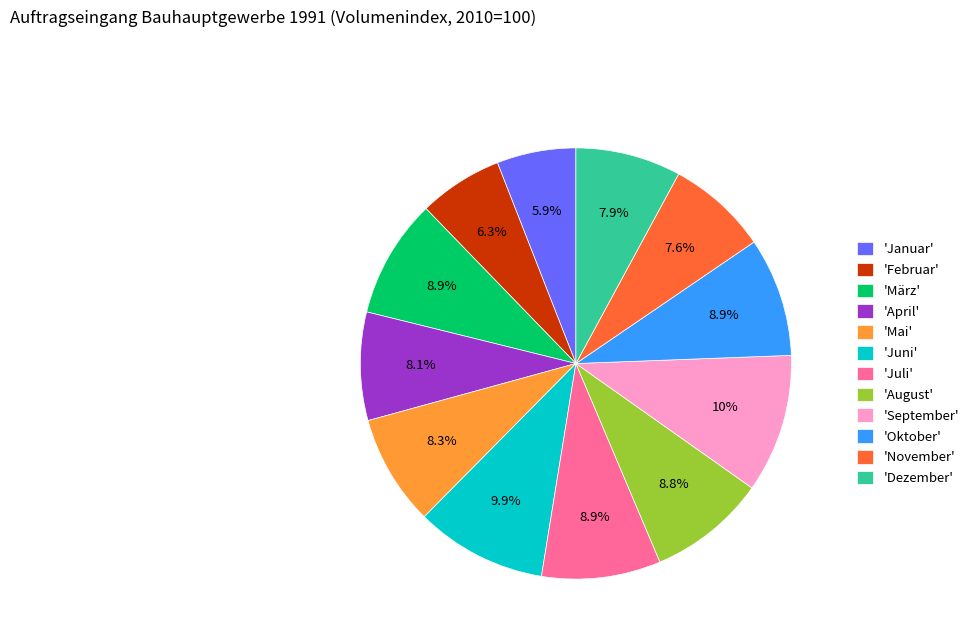

Is there a majority slice in this chart?

No